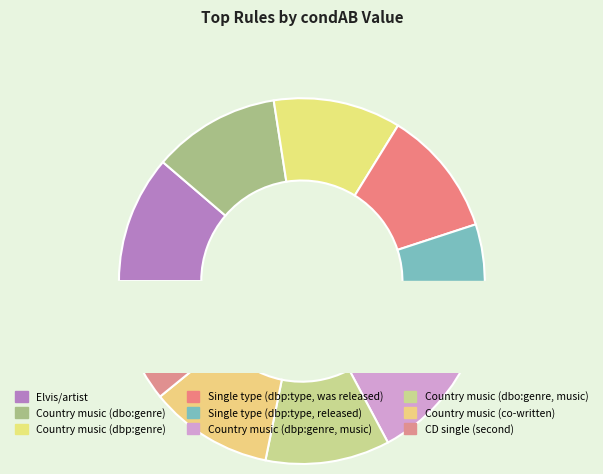

Is it true that Country music (dbo:genre) is 11% of the pie?

True